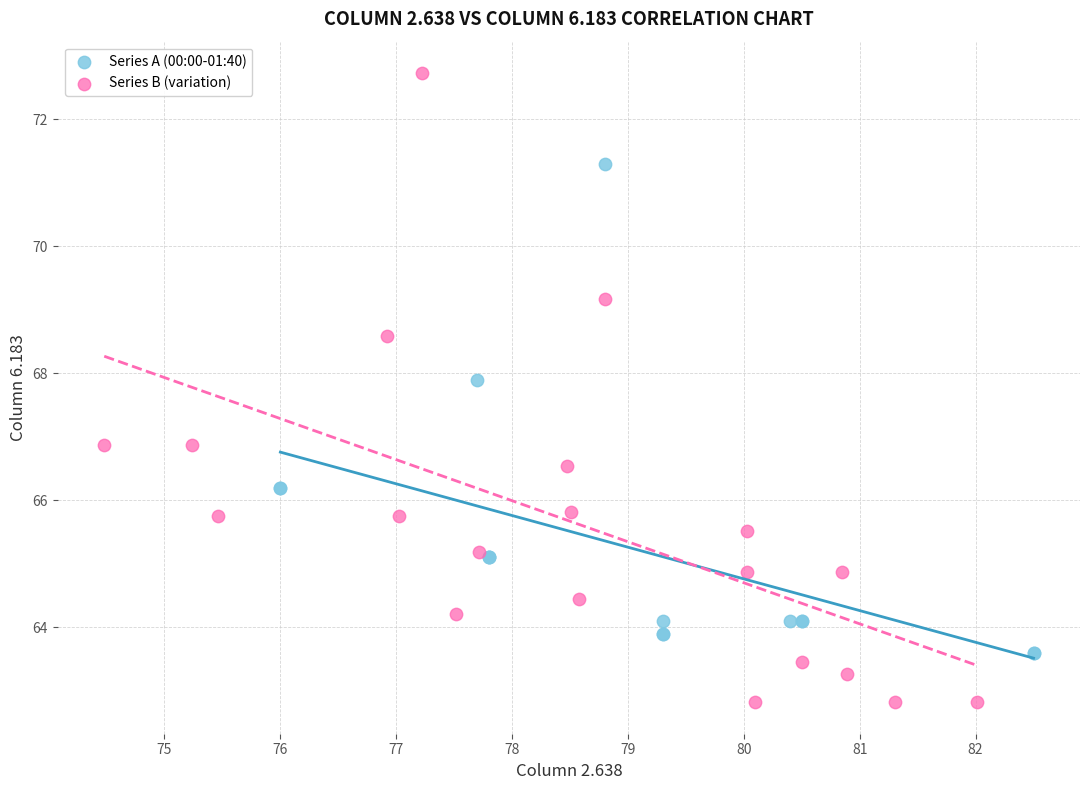

What are all the series names shown in the legend?

Series A (00:00-01:40), Series B (variation)